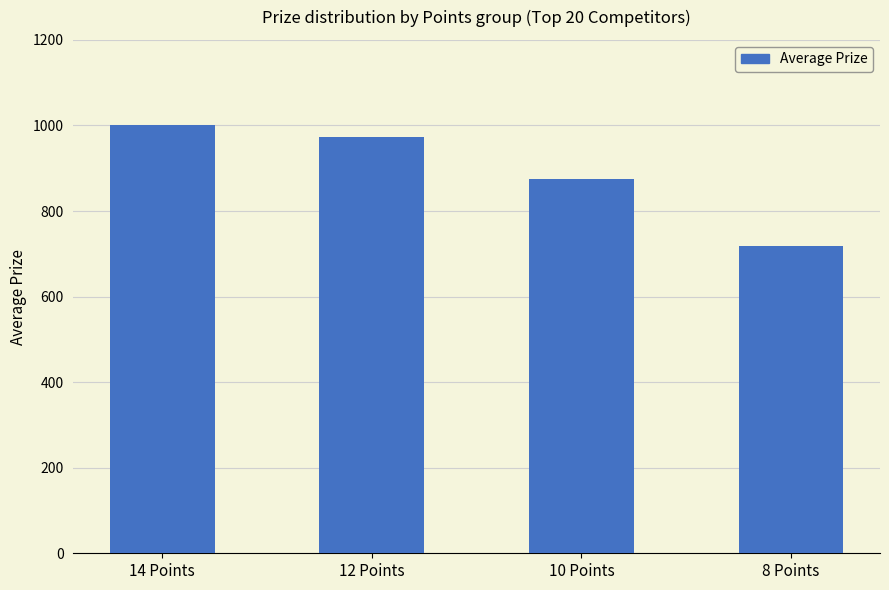

Are the bars horizontal?

No